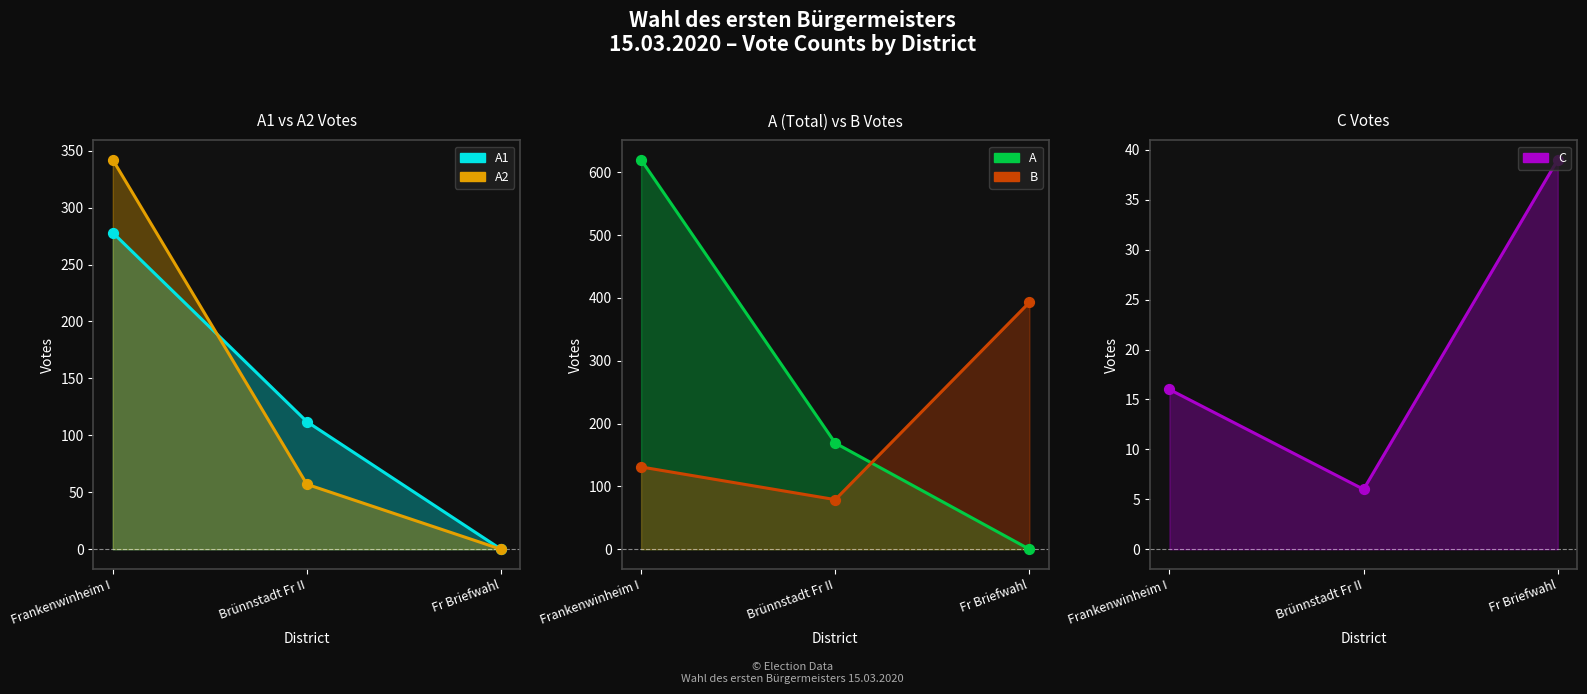

At which category is the sum across all series the highest?

Frankenwinheim I